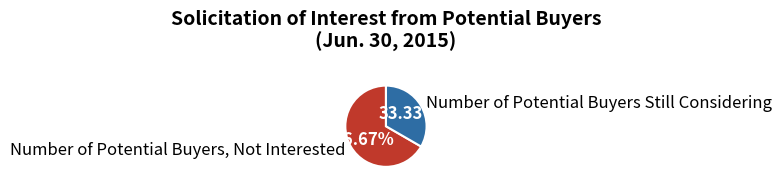

To the nearest percent, what percentage of the pie is Number of Potential Buyers Still Considering?

33%